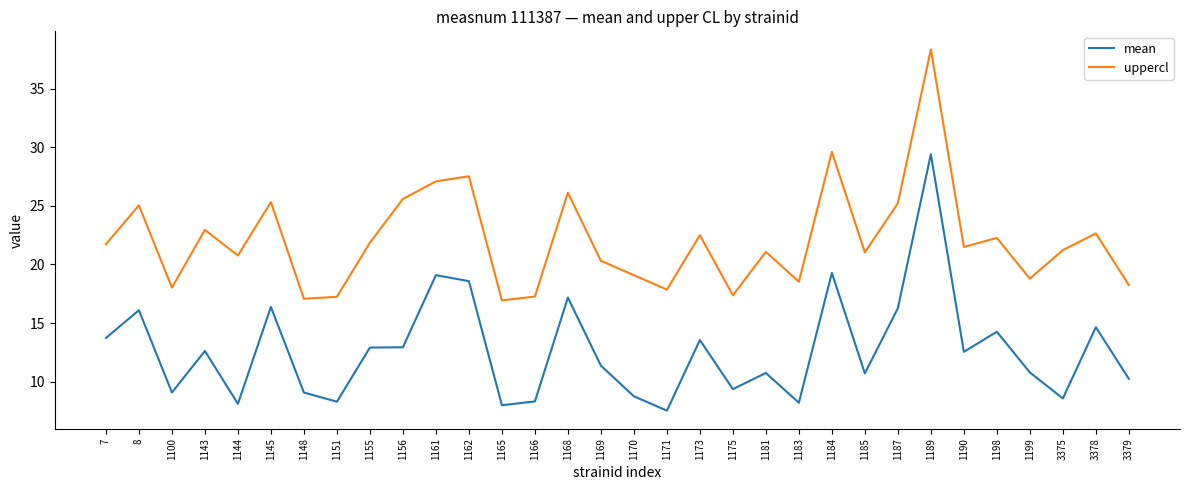

What is the difference between the maximum and minimum values in the mean series?

21.9